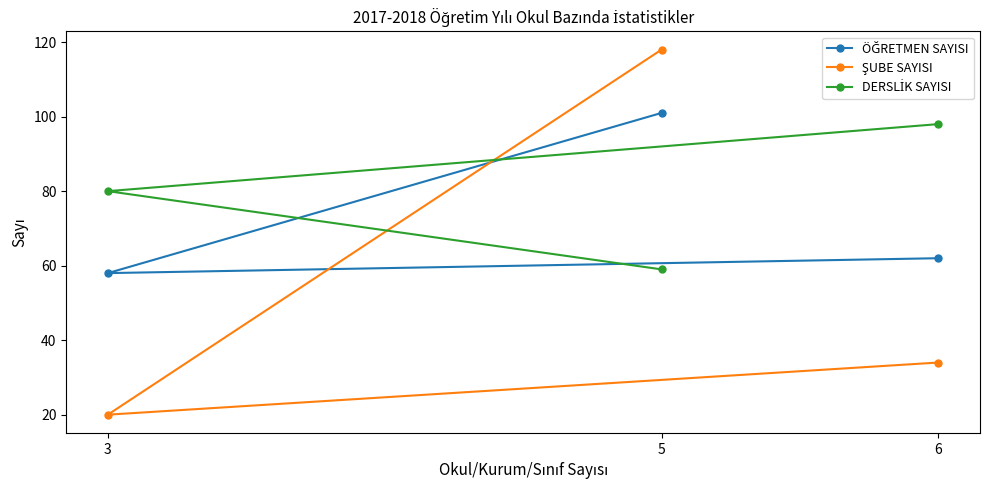

At how many categories does at least one series exceed 68?

3